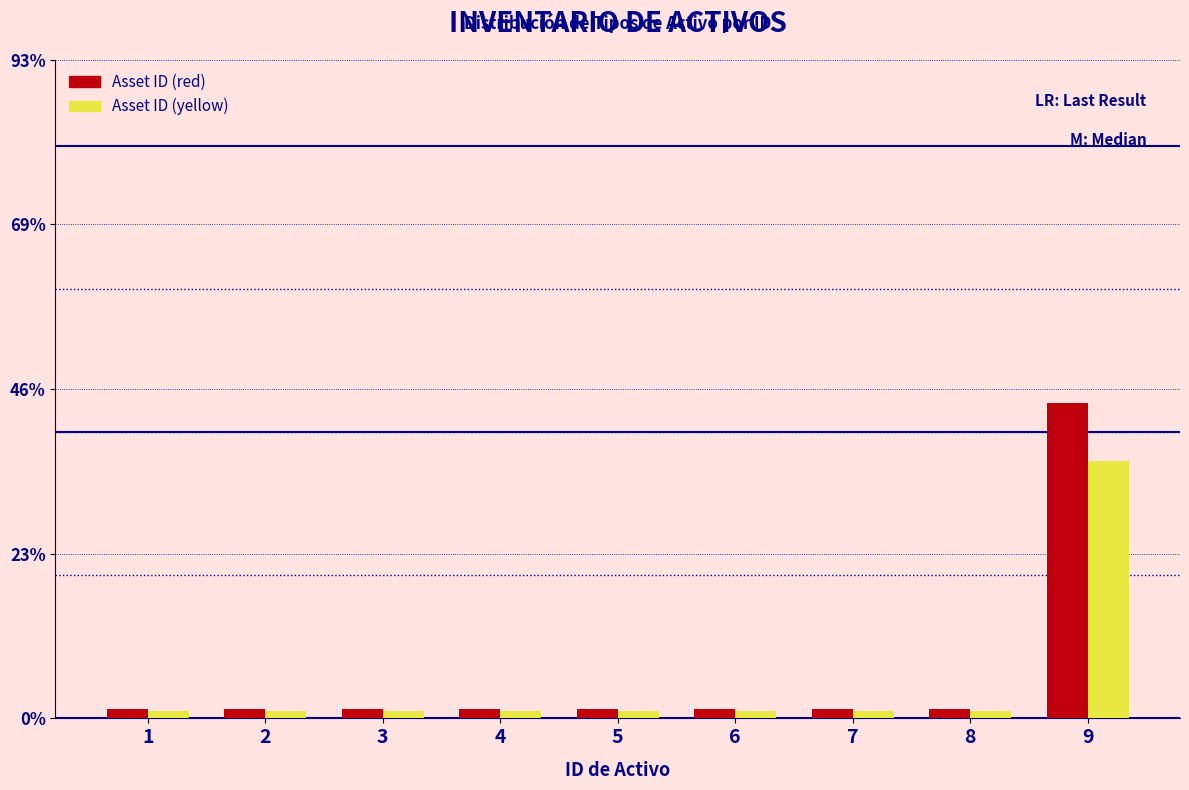

Reading left to right, what are all the values shown in this chart?

Asset ID (red): 1=1.3	2=1.3	3=1.3	4=1.3	5=1.3	6=1.3	7=1.3	8=1.3	9=44.3
Asset ID (yellow): 1=1.1	2=1.1	3=1.1	4=1.1	5=1.1	6=1.1	7=1.1	8=1.1	9=36.2